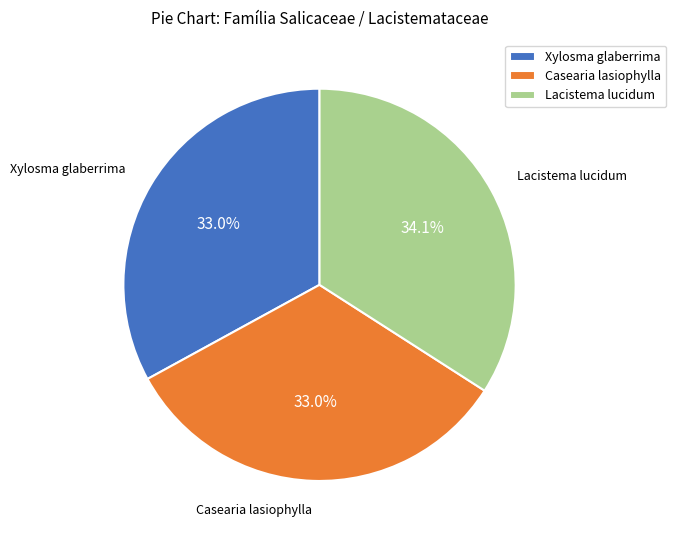

What is the ratio of the value at Casearia lasiophylla to the value at Xylosma glaberrima?

1.0